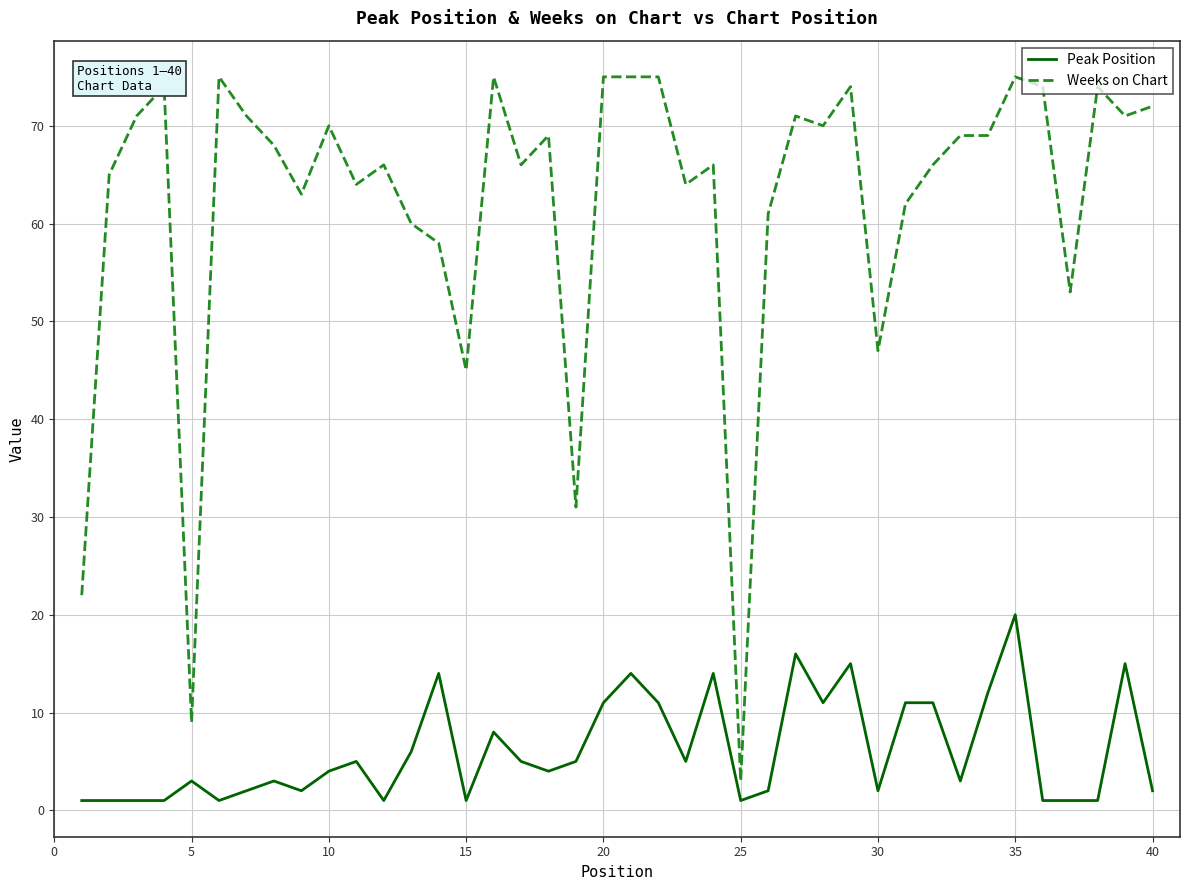

Which series has the largest total across all categories?

Weeks on Chart